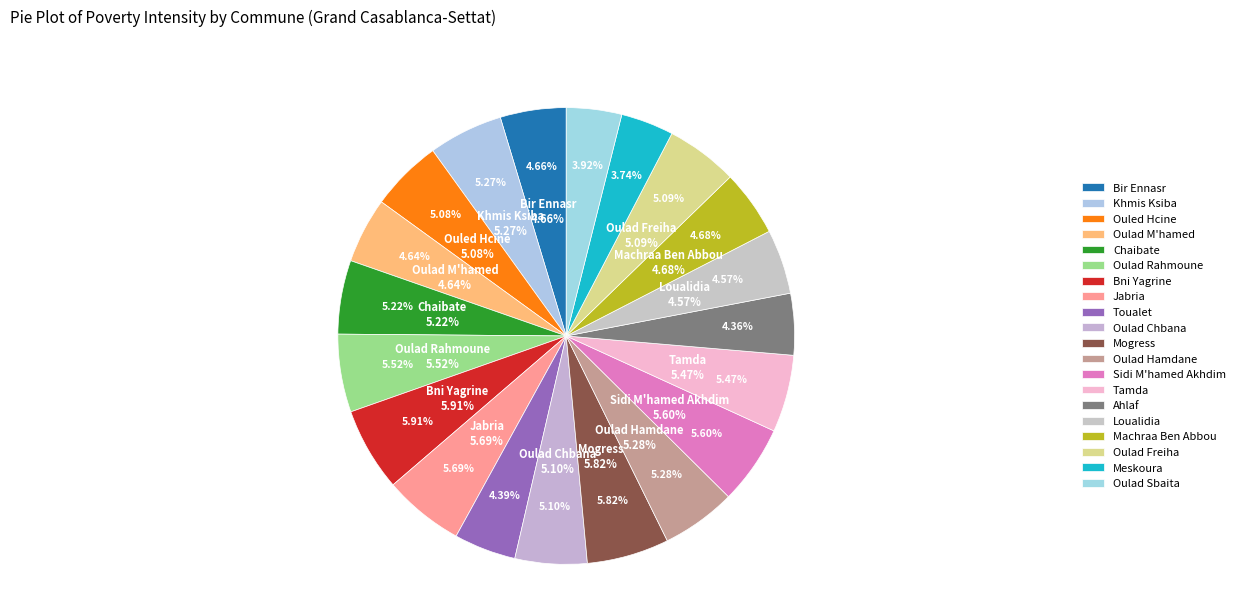

To the nearest percent, what is the combined percentage of Bir Ennasr and Toualet?

9%